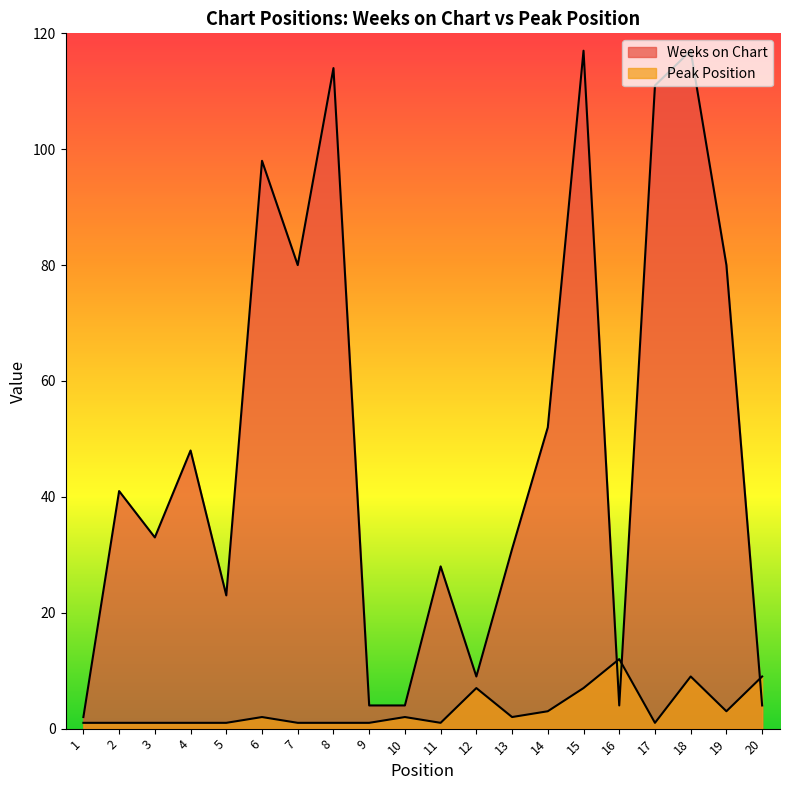

Which label corresponds to the smallest value in the chart?

1